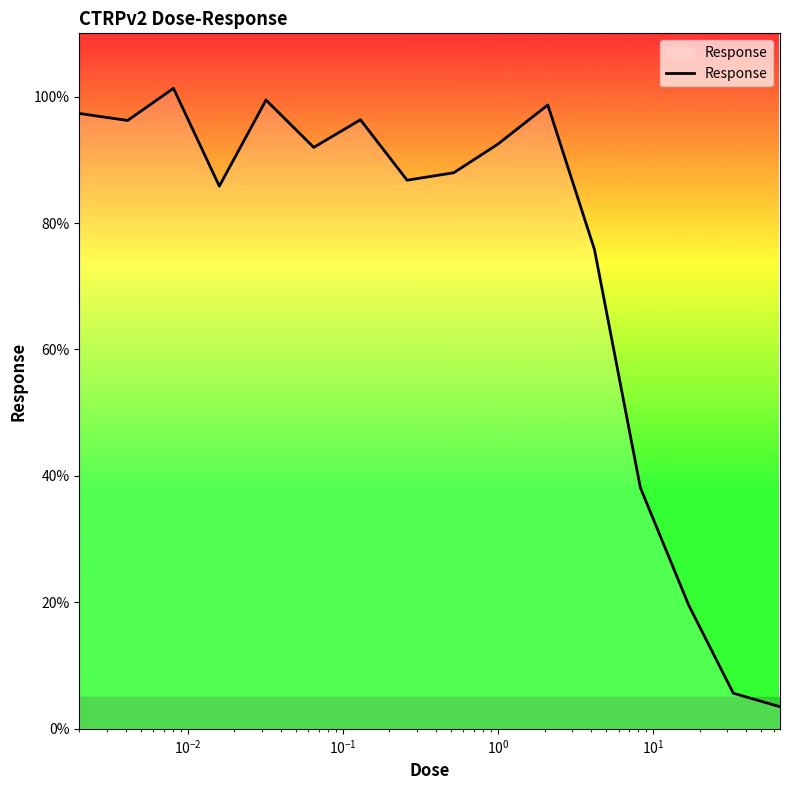

What is the smallest value displayed?

3.5